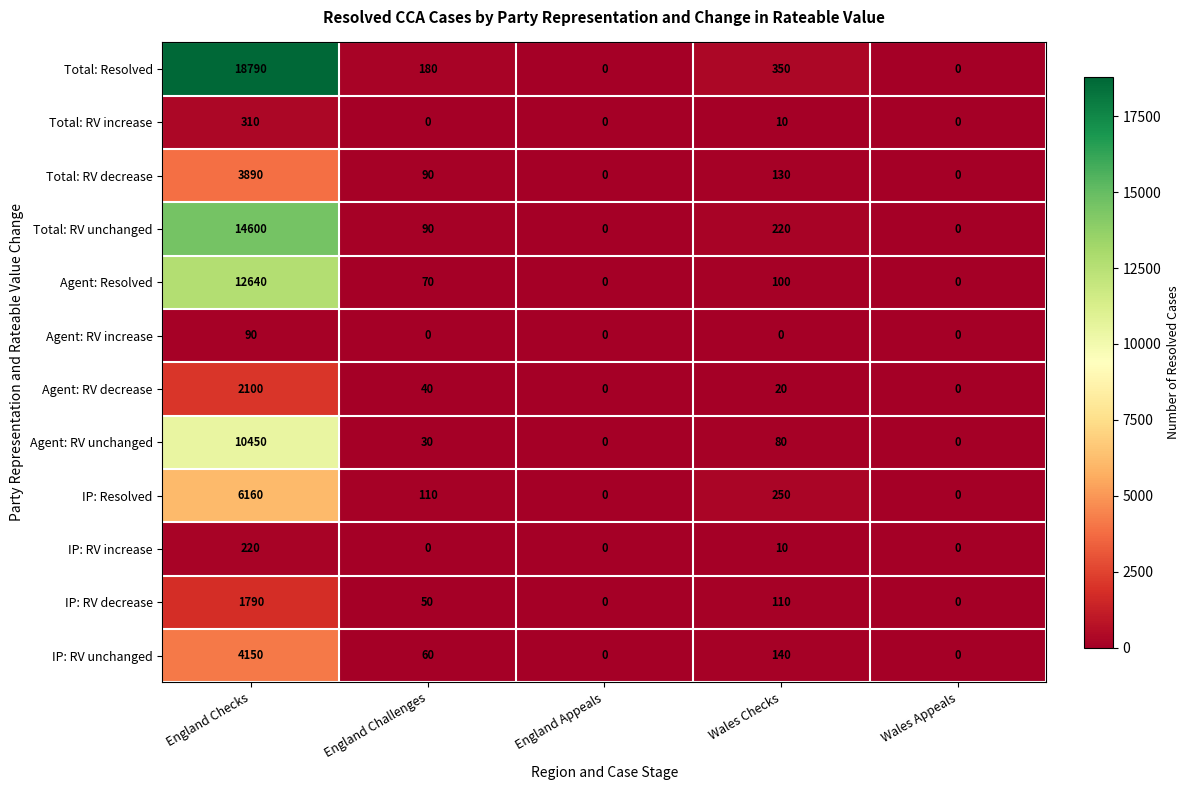

What is the sum of the Agent: RV unchanged values at Wales Checks and Wales Appeals?

80